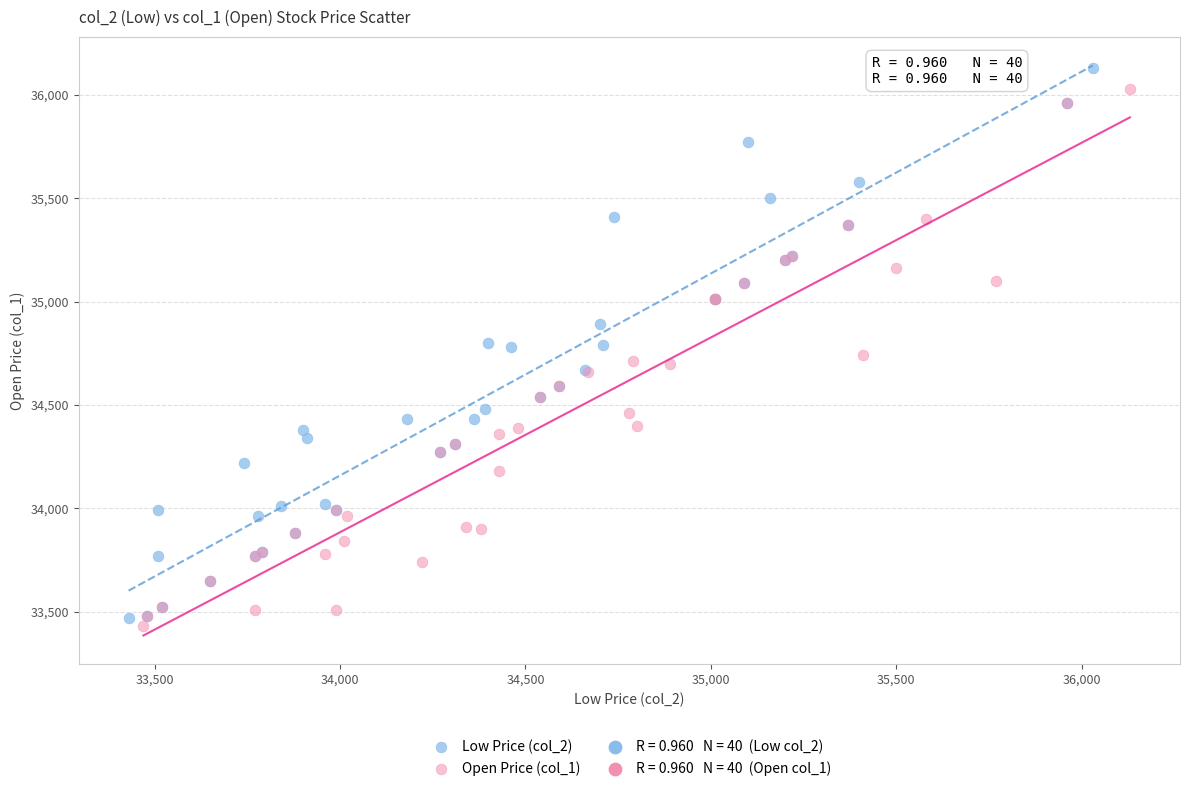

Which series has the largest Y range (max minus min)?

Low Price (col_2)